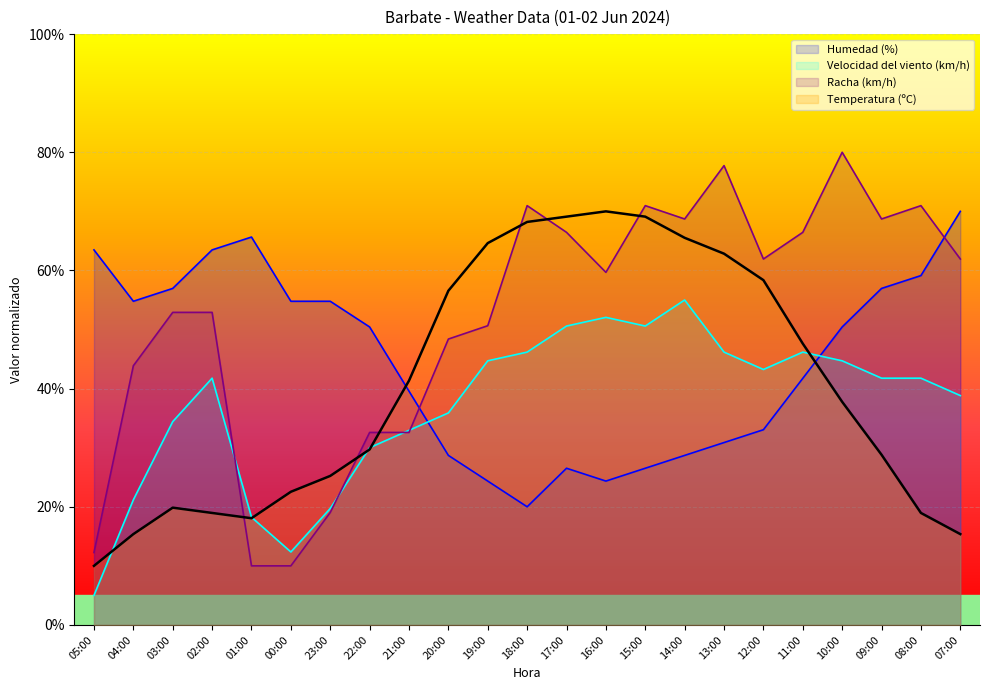

How many interior local peaks does the Racha (km/h) series have?

5